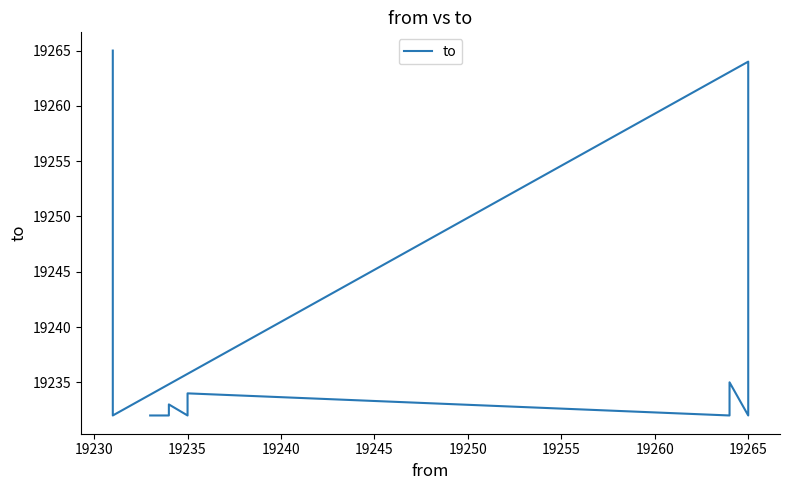

How many lines are shown in the chart?

1